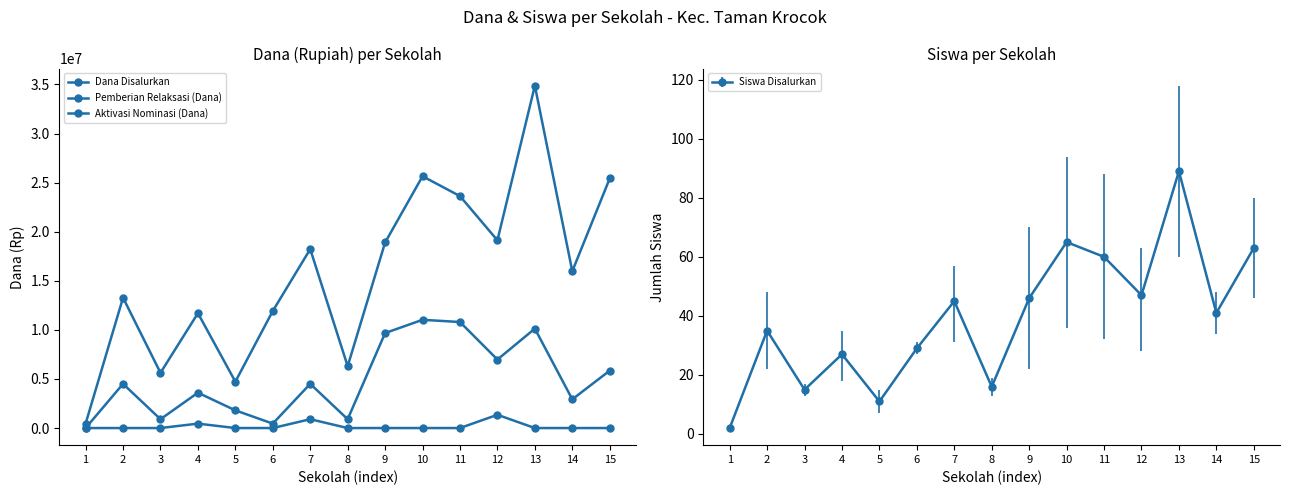

At which category does Dana Disalurkan reach its first local peak?

2